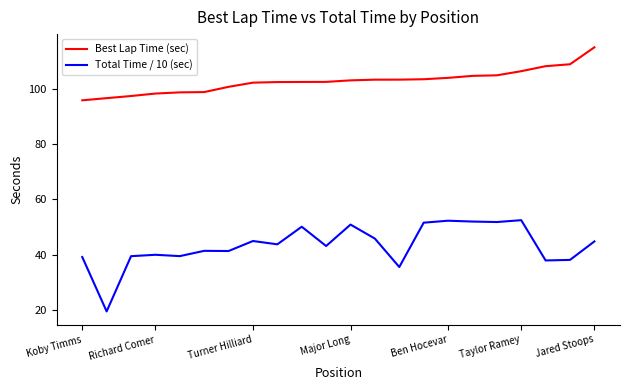

What are all the series names shown in the legend?

Best Lap Time (sec), Total Time / 10 (sec)